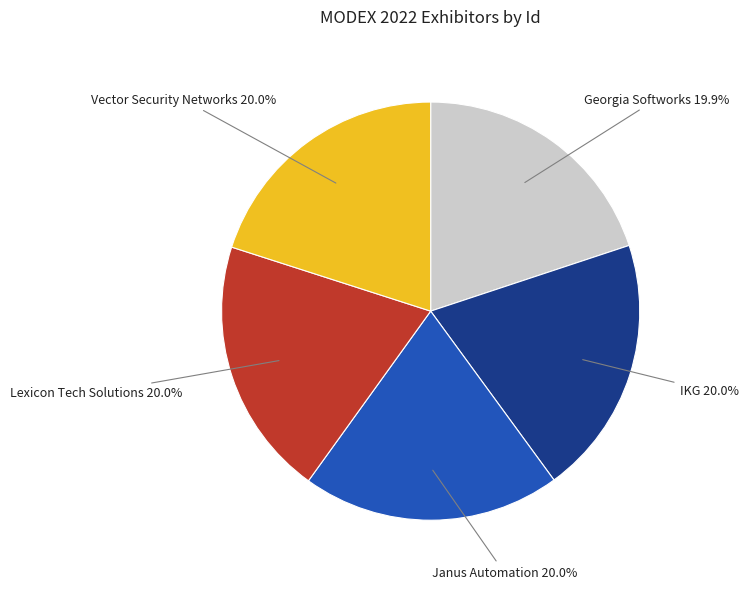

What percentage do Janus Automation and Georgia Softworks together represent?

39.9%